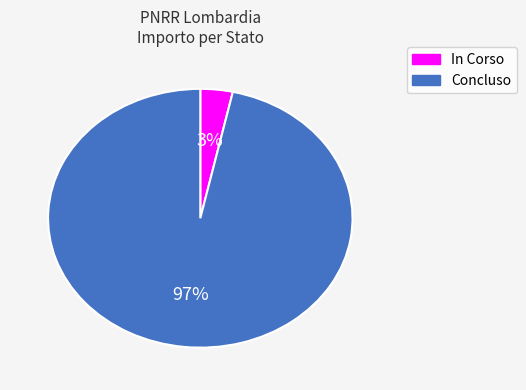

Does any single category account for the majority?

Yes